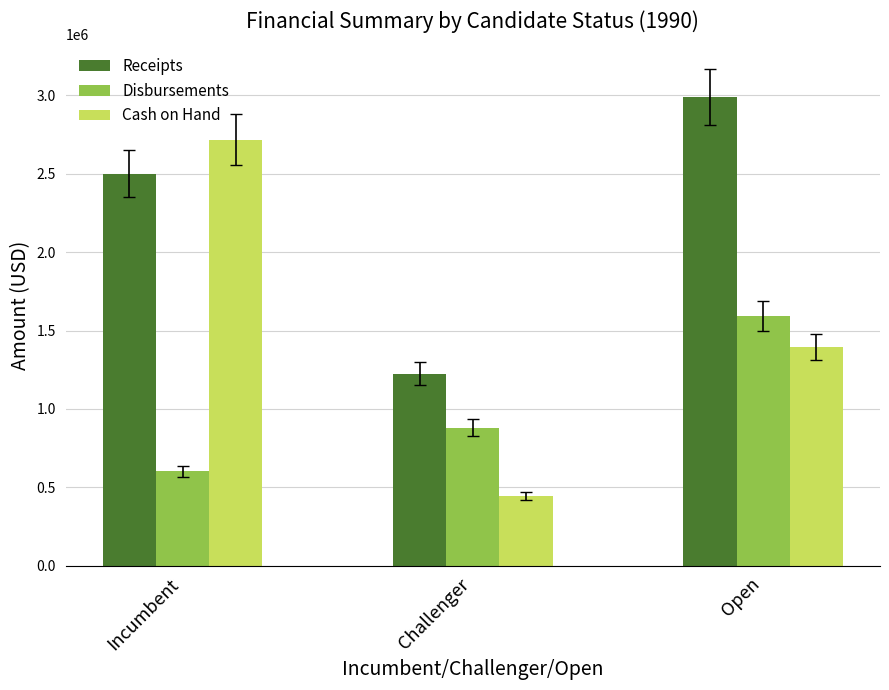

Count the Cash on Hand values in the range 444161 to 2717900.

3